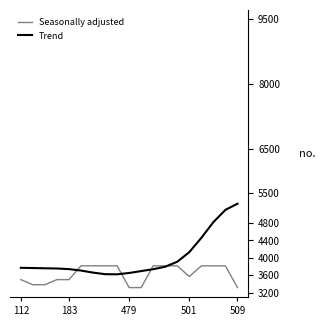

What are all the series names shown in the legend?

Seasonally adjusted, Trend